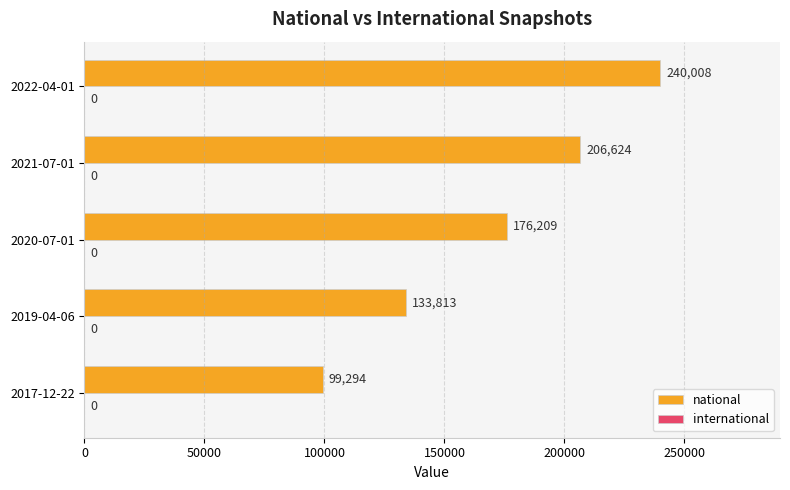

Reading top to bottom, list all the values displayed in this chart.

2022-04-01=240008	2021-07-01=206624	2020-07-01=176209	2019-04-06=133813	2017-12-22=99294